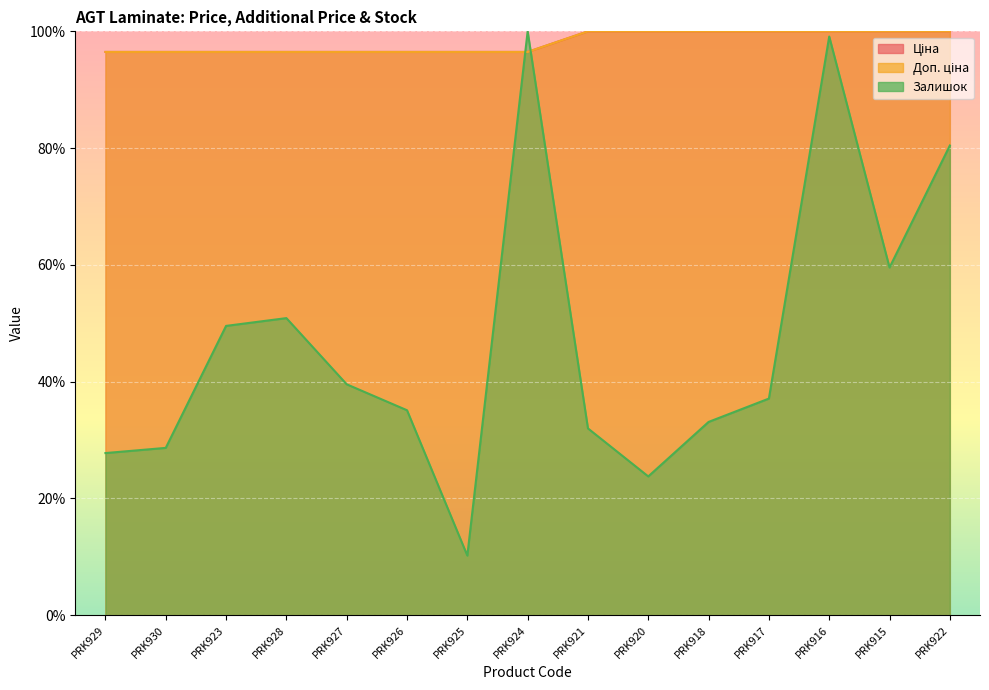

At how many categories does at least one series exceed 95?

15